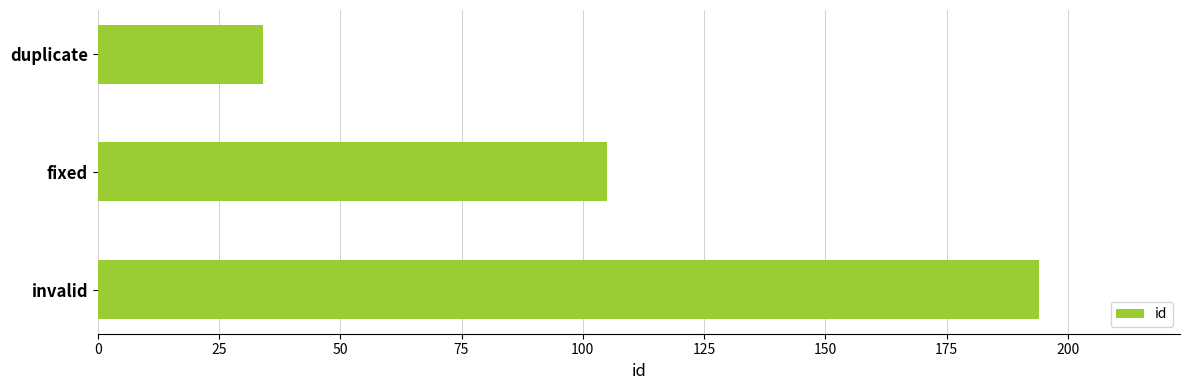

What is the difference between the second highest and minimum values?

71